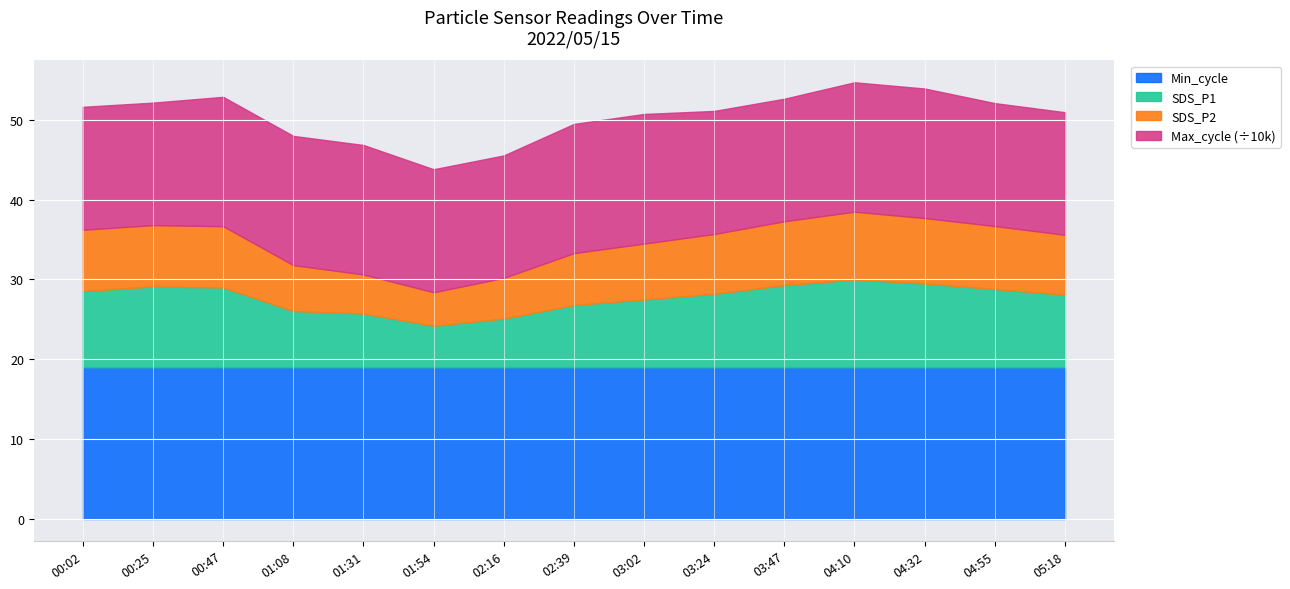

The value of SDS_P1 at 01:31 is 6.7. True or false?

True